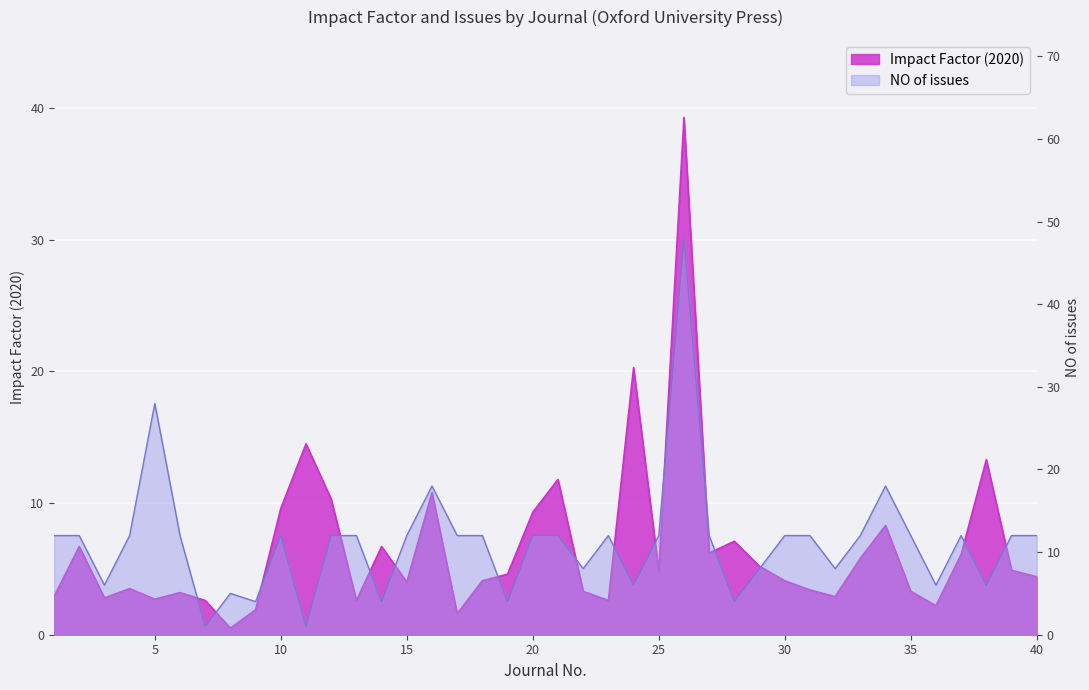

Which series has the largest total across all categories?

NO of issues